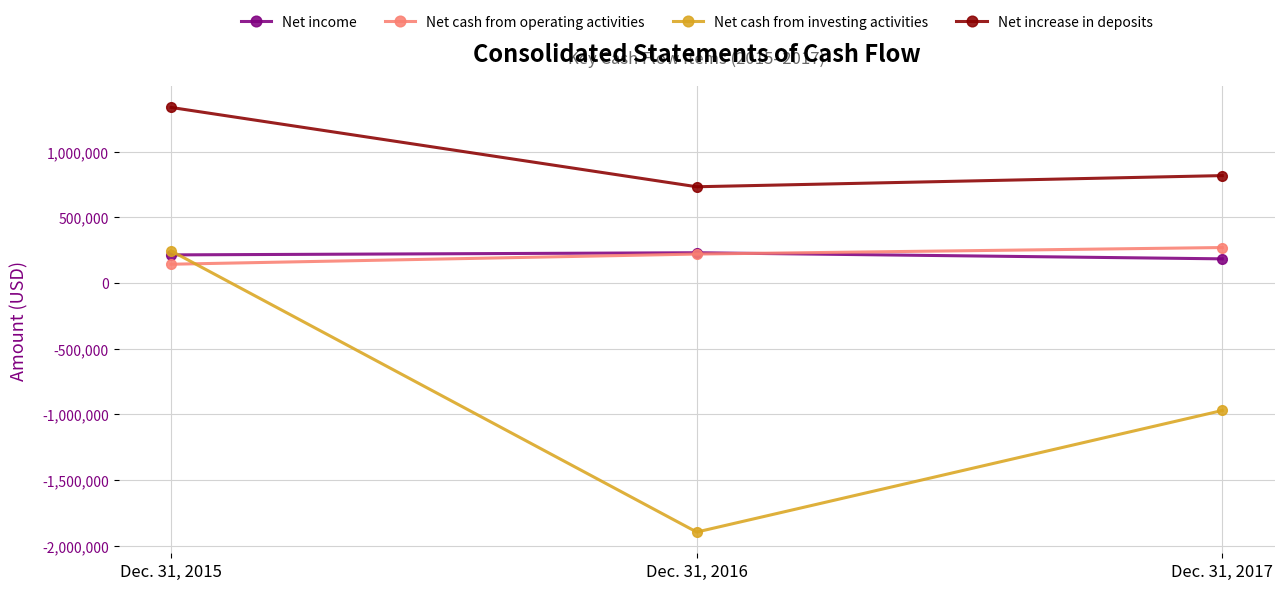

Is the value of Net income at Dec. 31, 2016 greater than the value of Net cash from operating activities at Dec. 31, 2017?

No